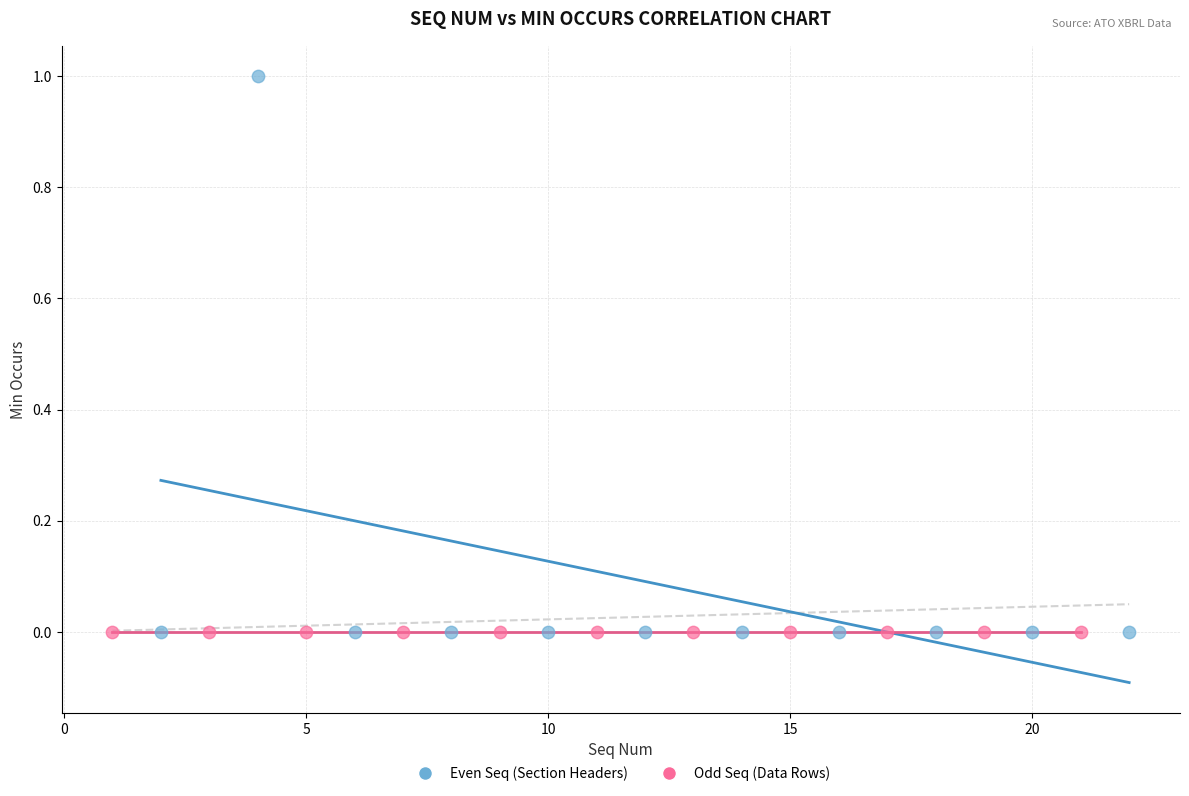

Which series reaches the maximum Y coordinate?

Even Seq (Section Headers)